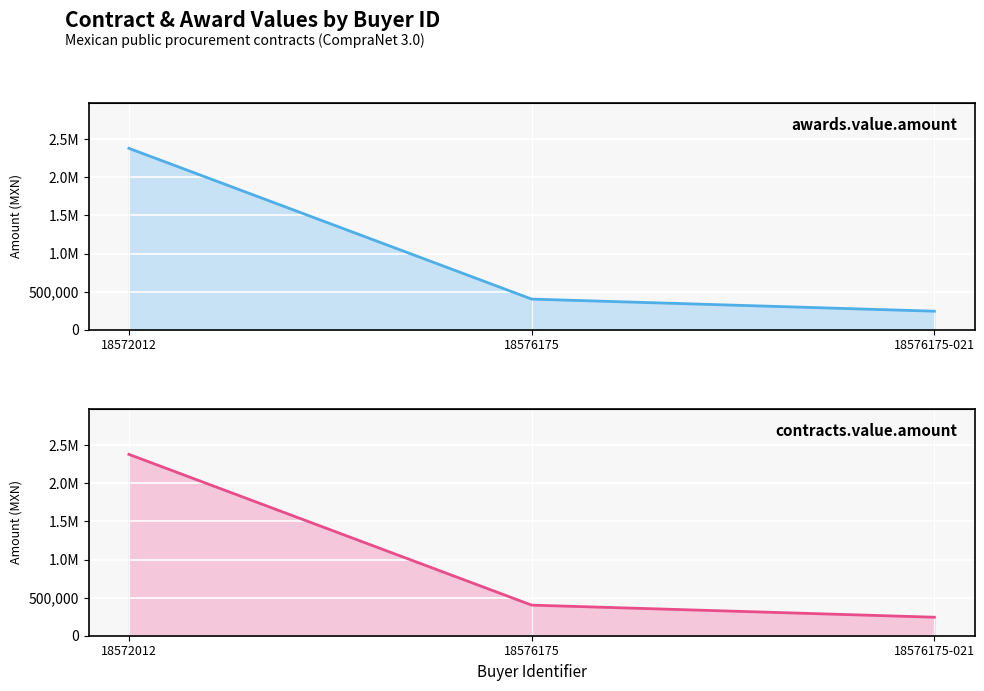

What position from the right is 18576175?

2